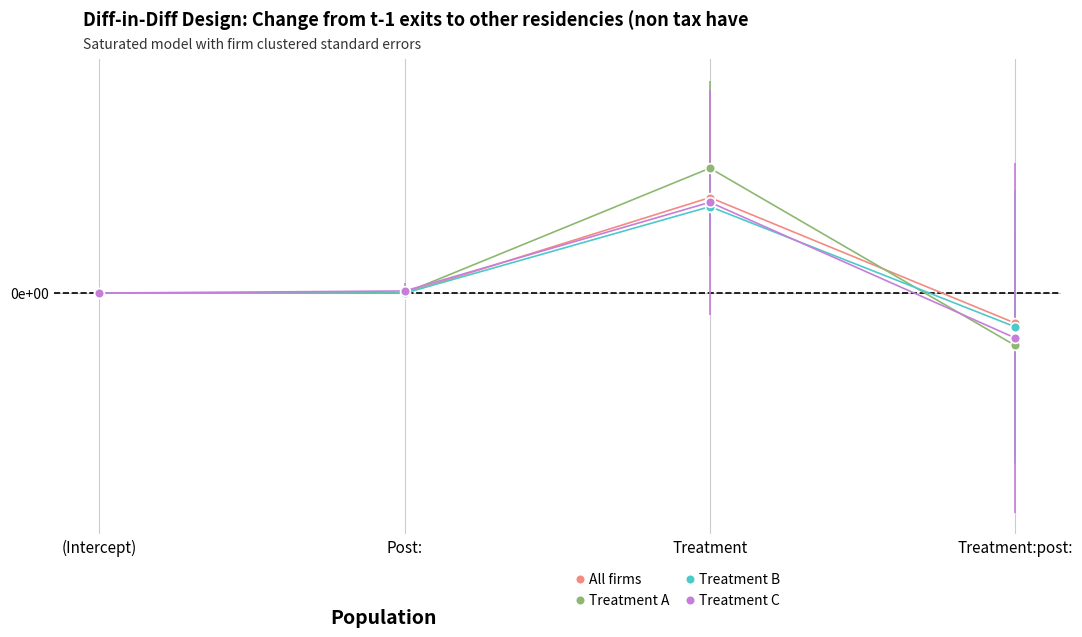

What is the minimum value for Treatment B?

-13550000.0